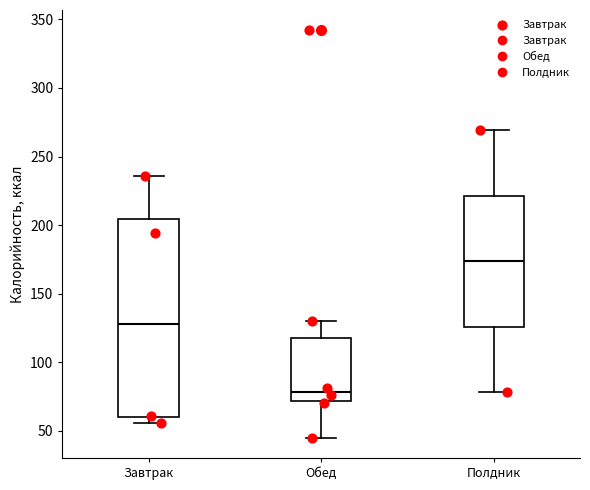

Which box is the tallest, from its lower edge to its upper edge?

Завтрак